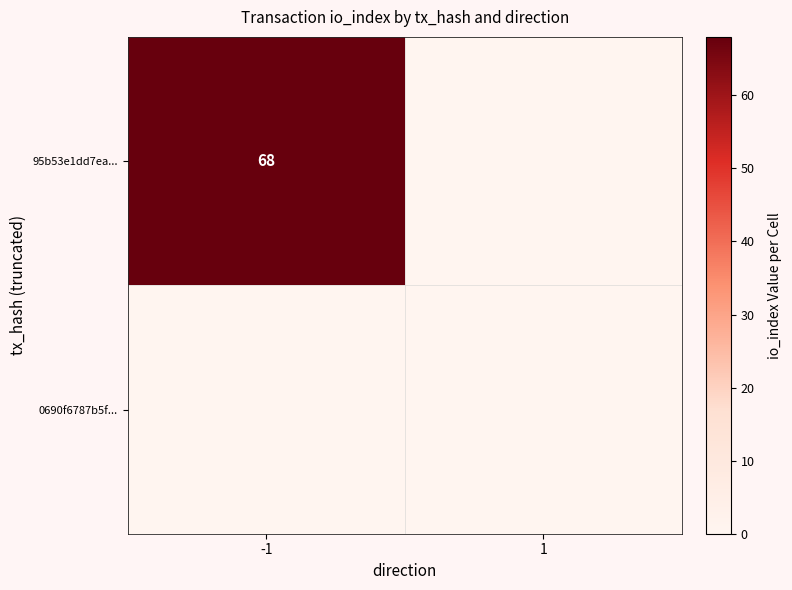

True or false: 95b53e1dd7ea... has a value of 68 at -1.

True